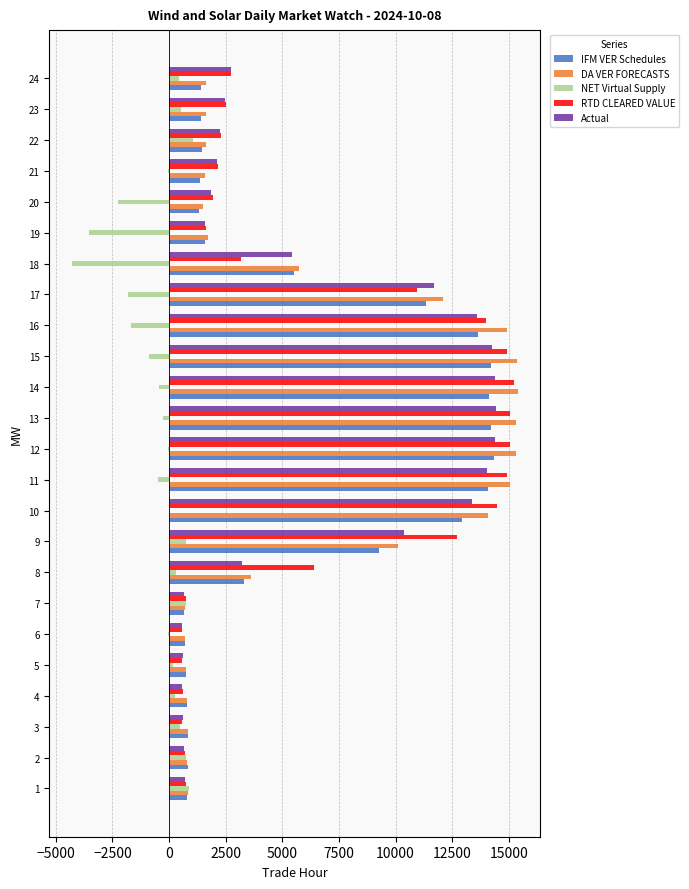

Which series changed the most between 3 and 10?

RTD CLEARED VALUE